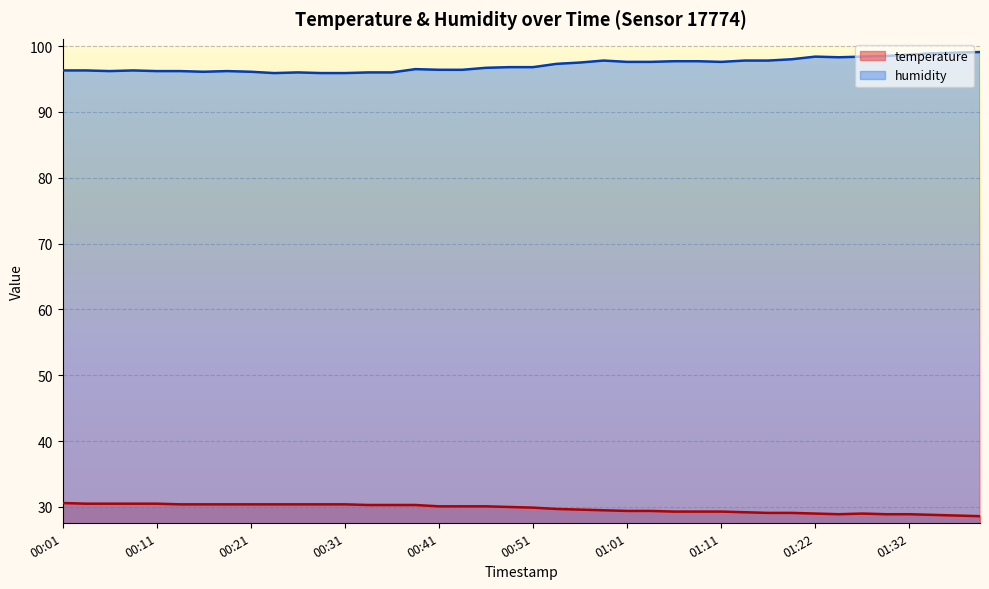

What position from the right is 01:19?

9